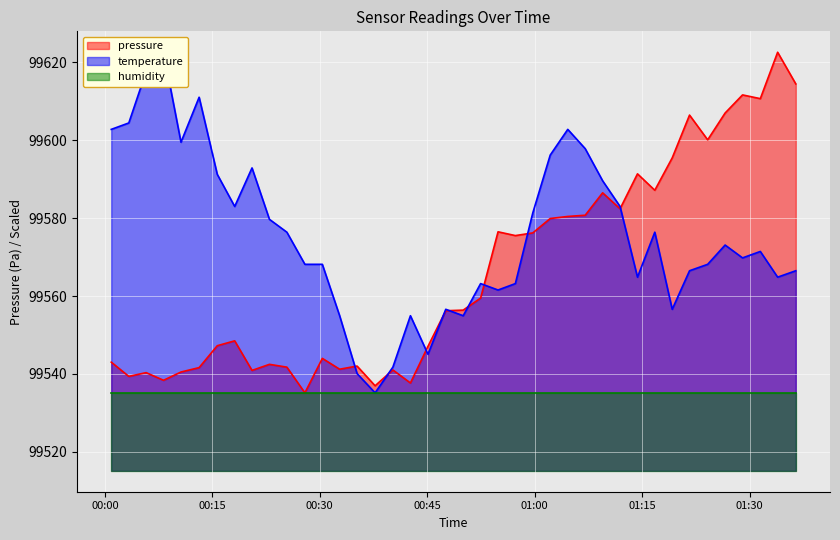

The pressure series shows 99580.4 at 2023-10-31T01:04:37. True or false?

True